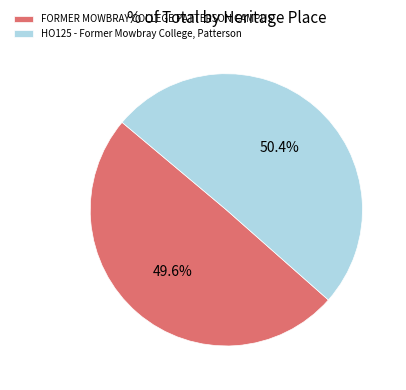

What percentage is the HO125 - Former Mowbray College, Patterson slice, to the nearest percent?

50%